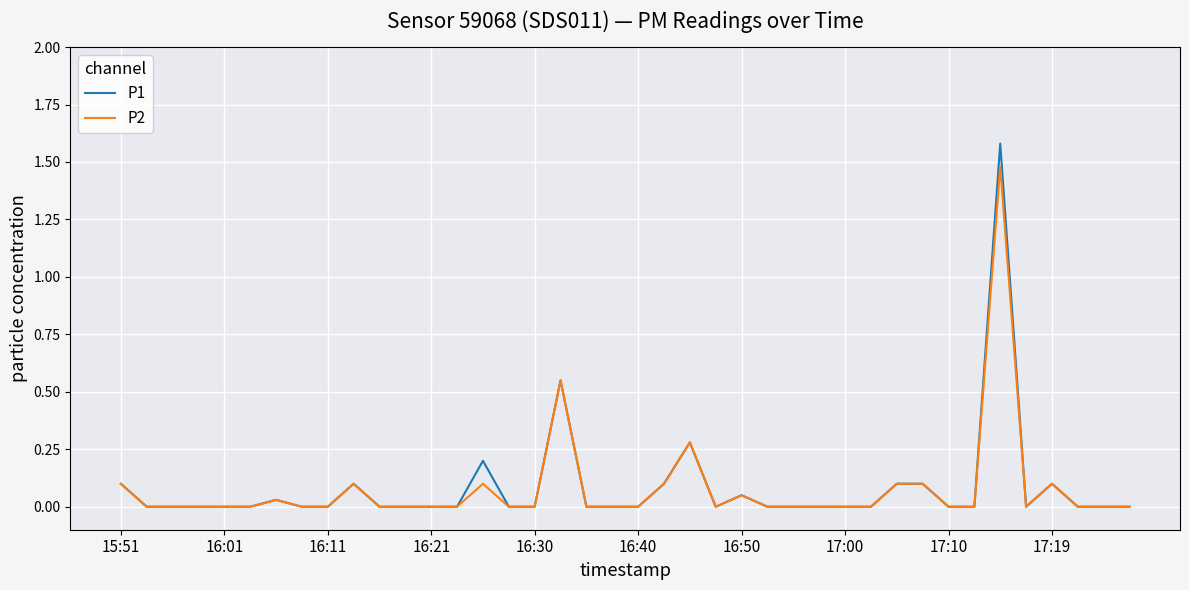

What is the highest value of the P1 series?

1.6